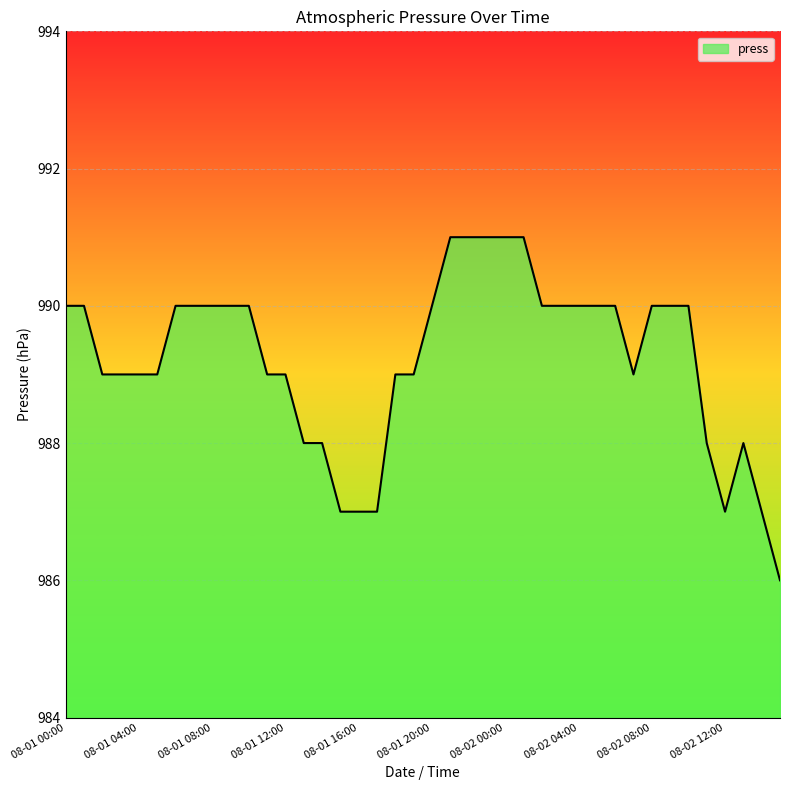

Reading right to left, transcribe all the data shown in this chart.

986	987	988	987	988	990	990	990	989	990	990	990	990	990	991	991	991	991	991	990	989	989	987	987	987	988	988	989	989	990	990	990	990	990	989	989	989	989	990	990